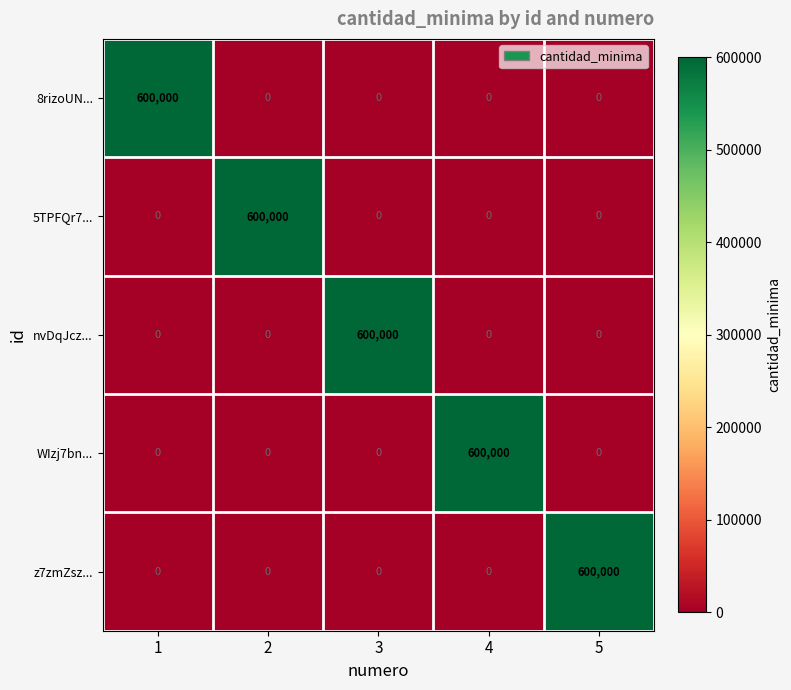

True or false: WIzj7bn... has a value of 397744 at 3.

False